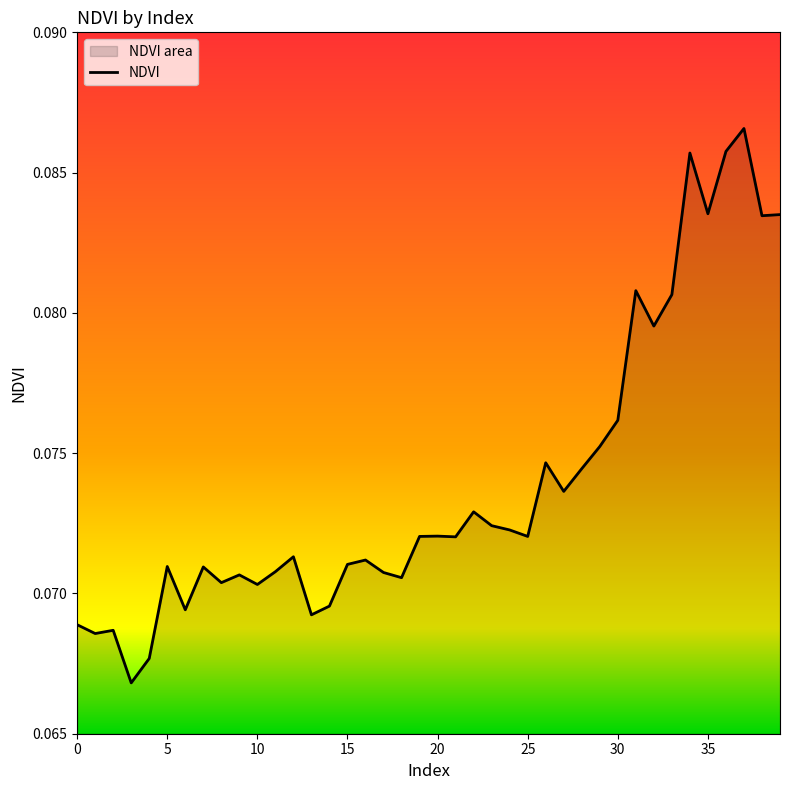

True or false: there are more than 1 points higher than both neighbors.

True